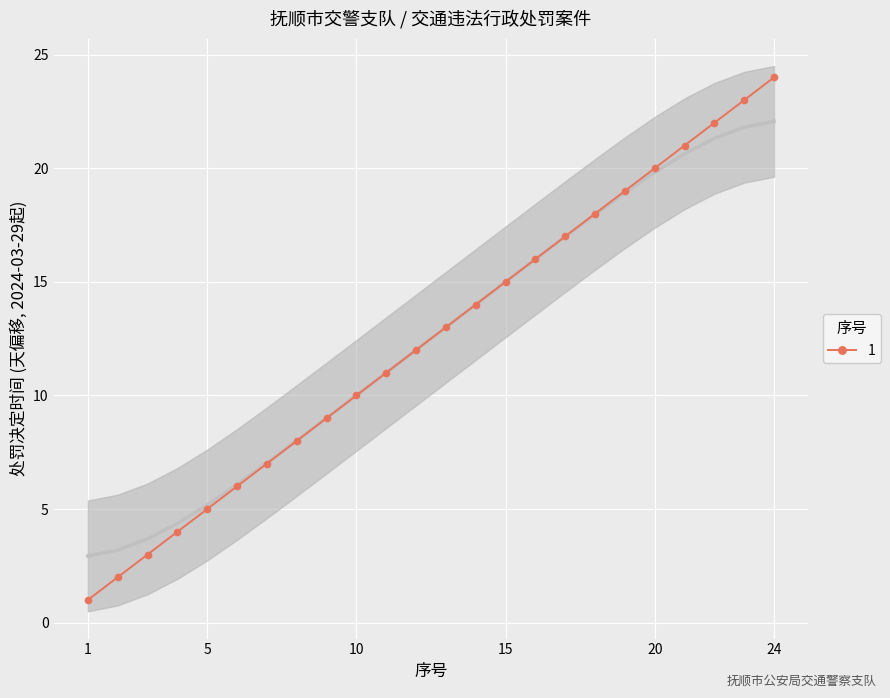

How many data points are less than 13?

12